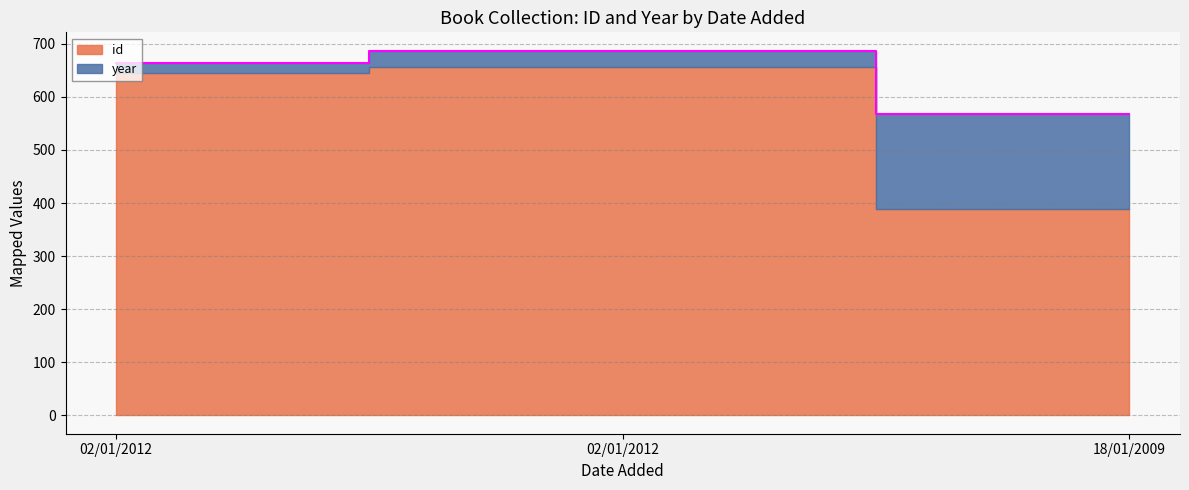

What is the label of the 1st point from the right?

18/01/2009